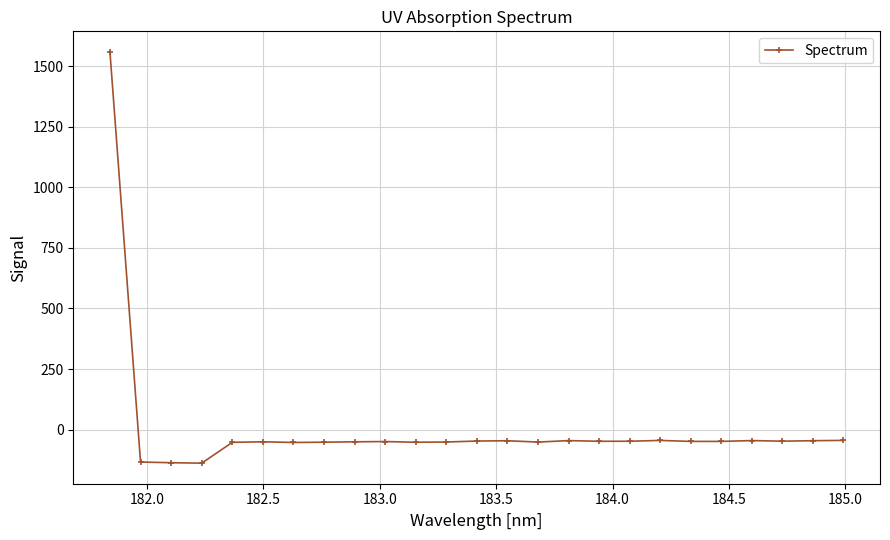

What is the average value?

5.3